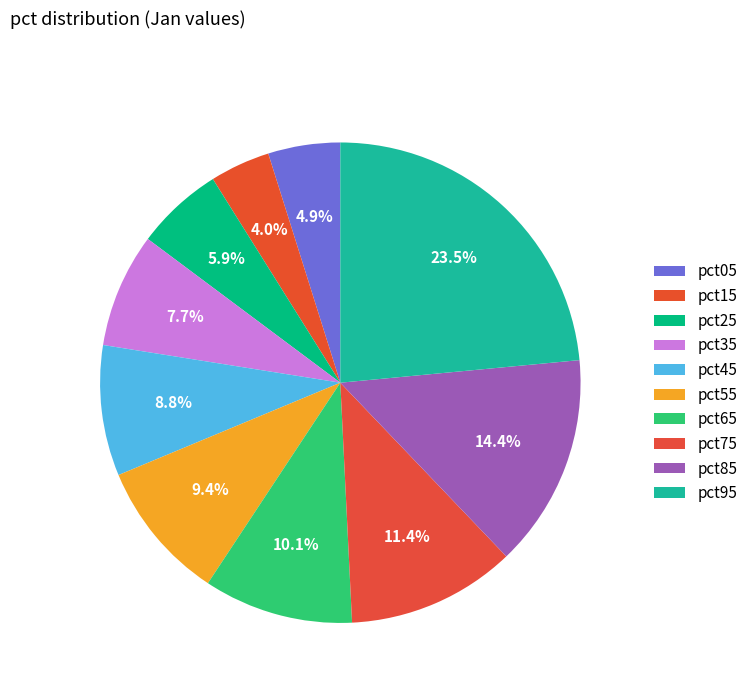

Is it true that pct15 is 4% of the pie?

True